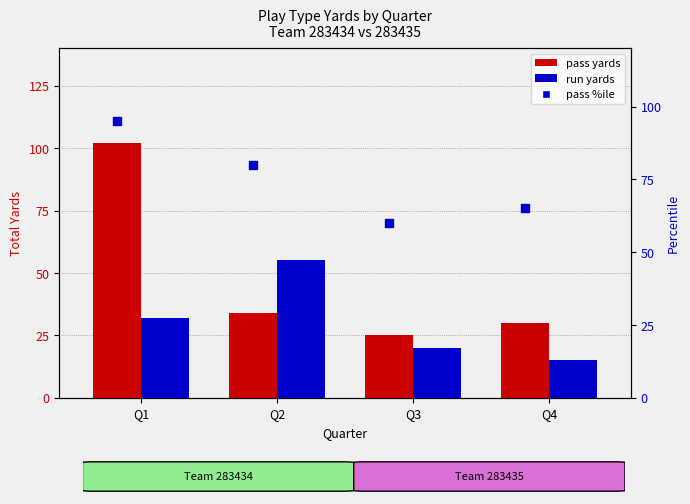

What is the total value across all series at Q4?

110